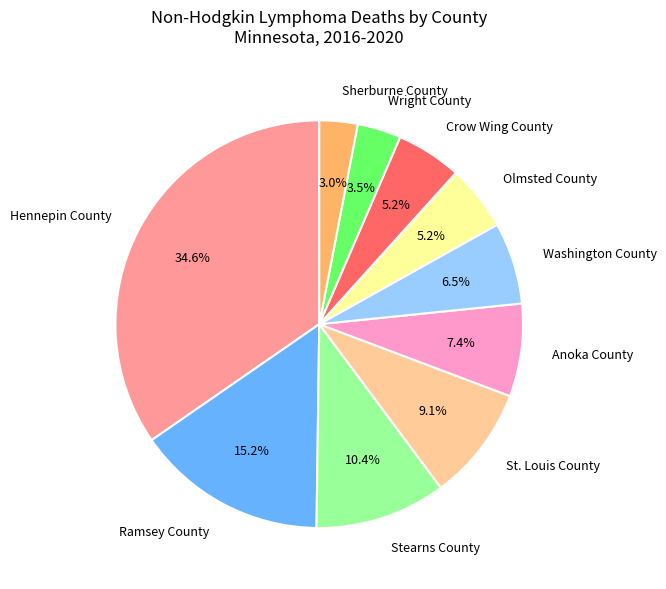

What portion of the pie excludes Stearns County?

89.6%